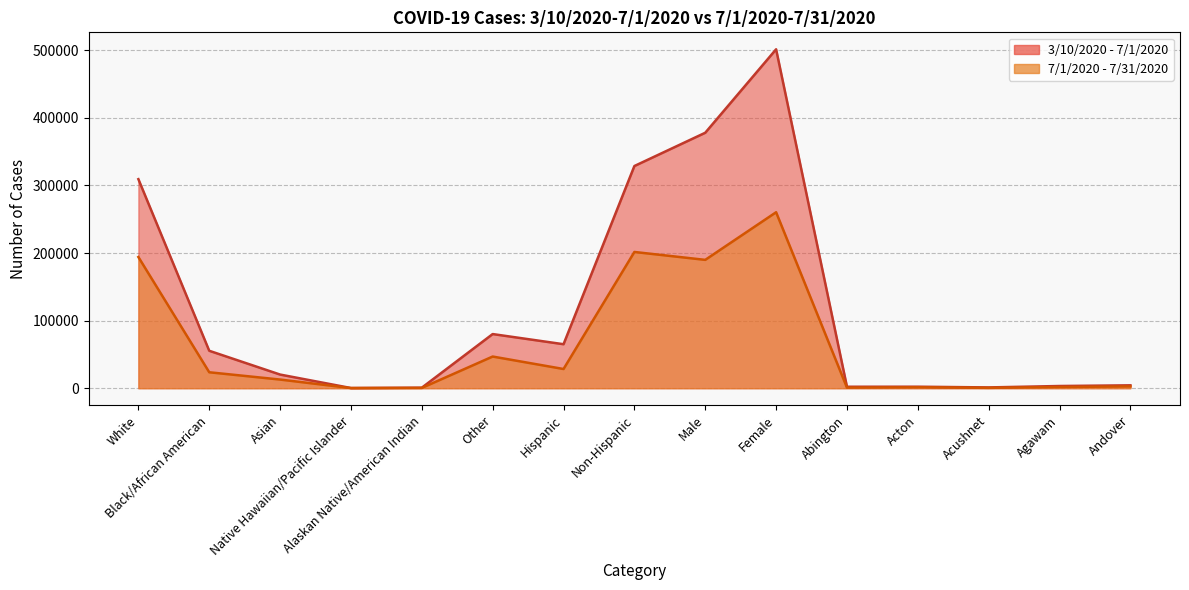

What is the label of the 6th point from the right?

Female